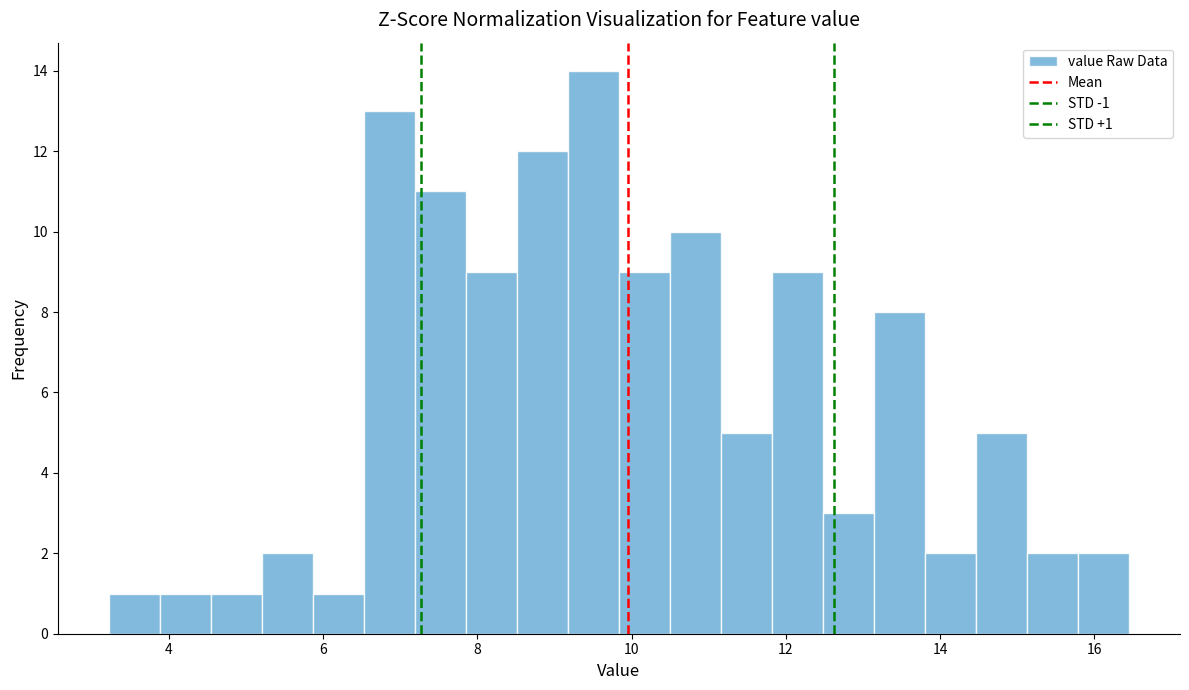

Around what value on the x-axis is the tallest bar? Give the approximate position of its centre, as read against the axis.

9.6